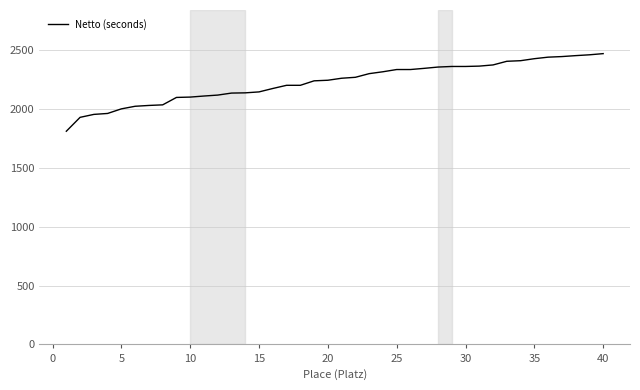

What is the difference between the maximum and minimum values?

659